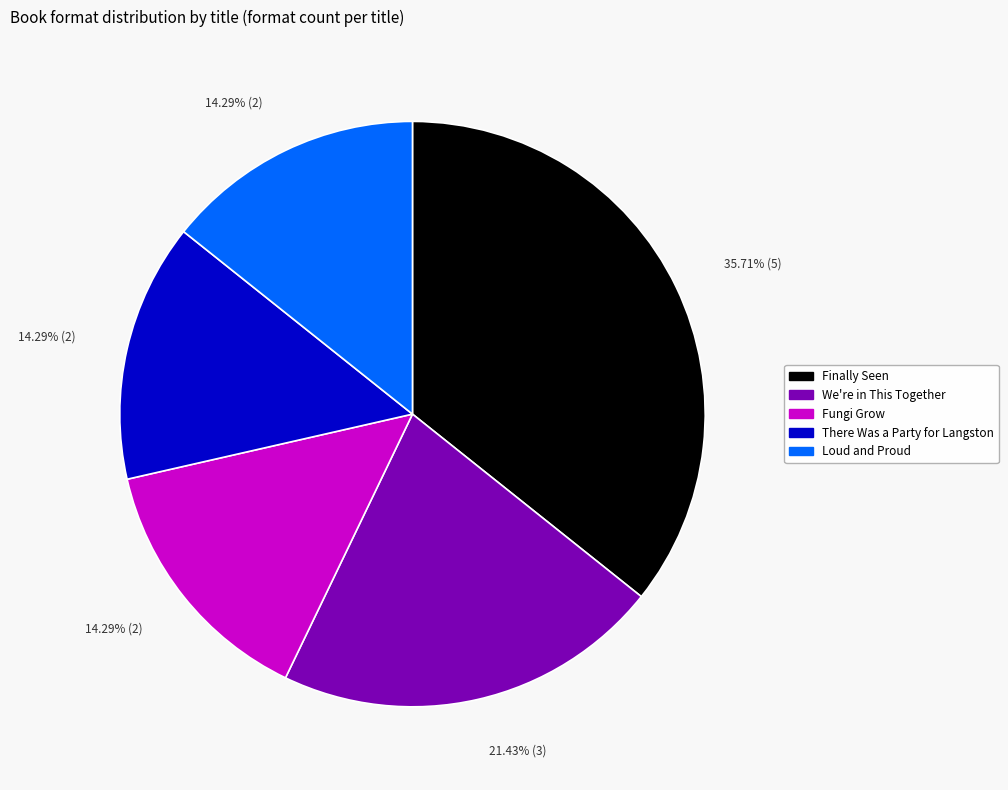

To the nearest percent, what is the difference between the Finally Seen and We're in This Together slice percentages?

14%